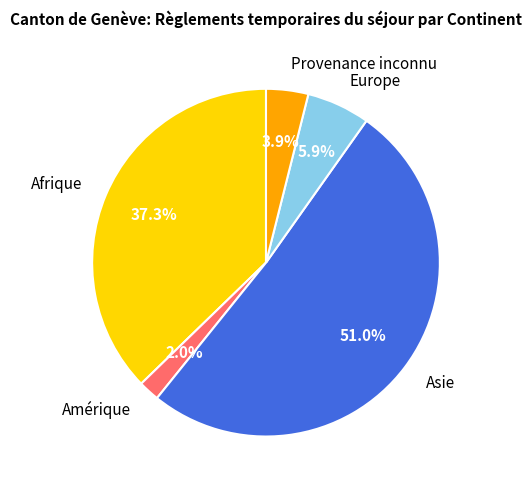

How much of the chart is everything except Amérique?

98.0%